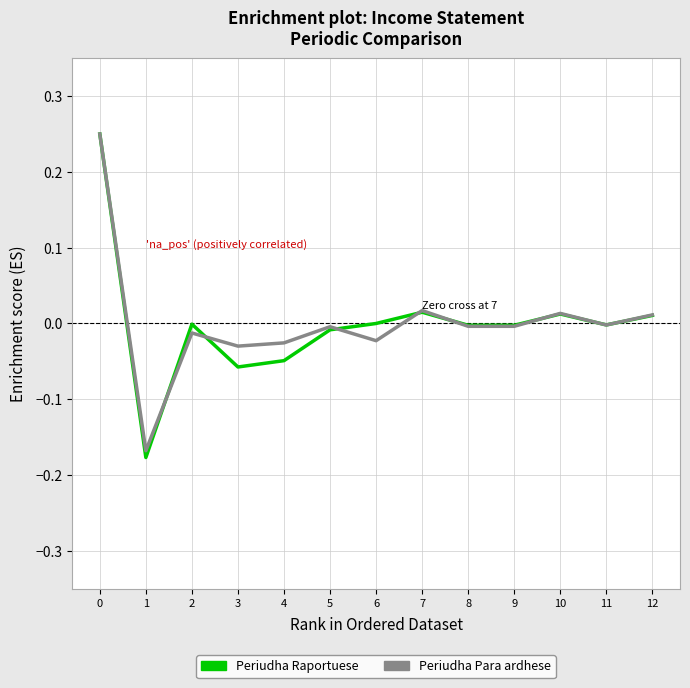

Does the chart display data point markers on the line(s)?

No